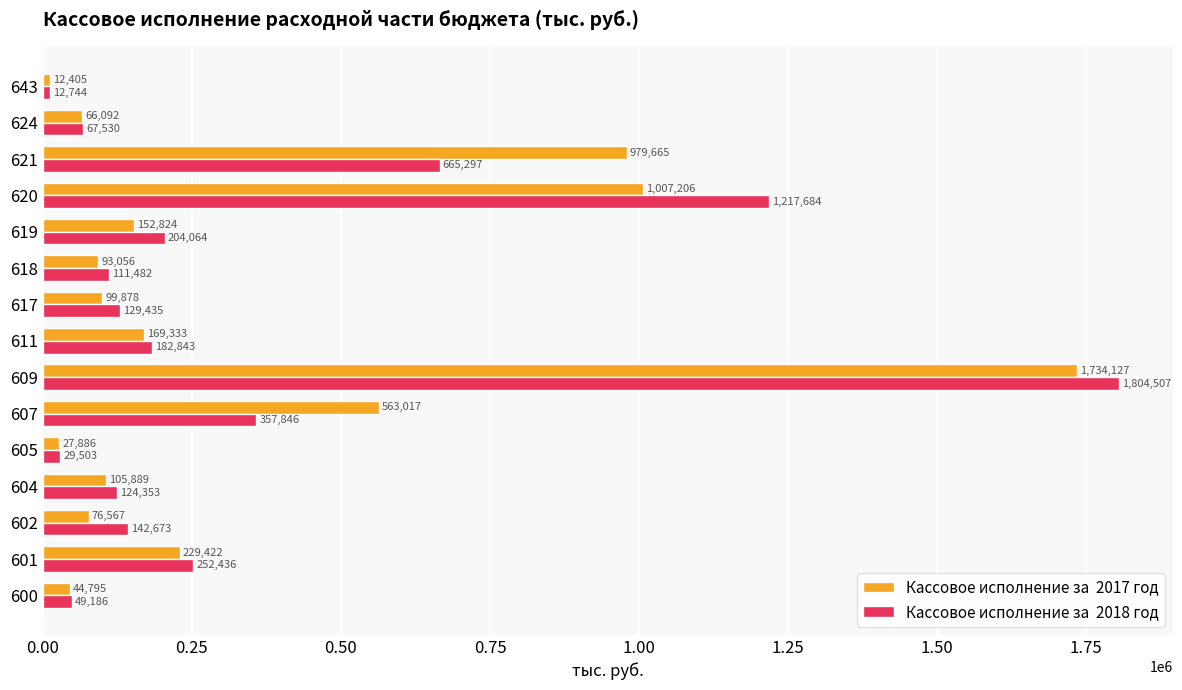

What is the total value across all series at 624?

133622